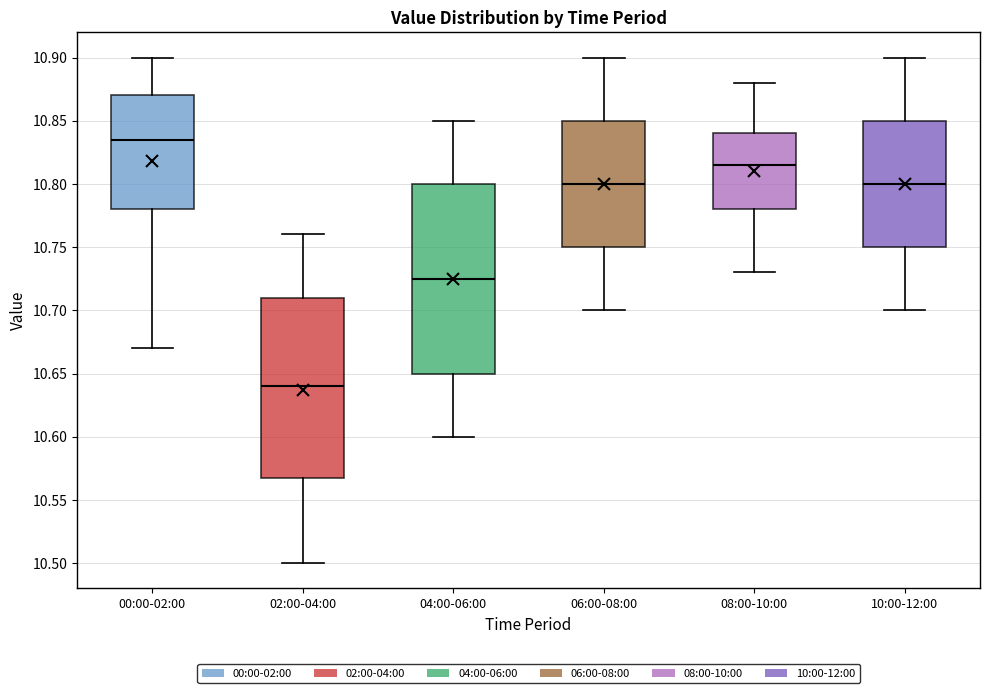

Which box's median line is the lowest?

02:00-04:00